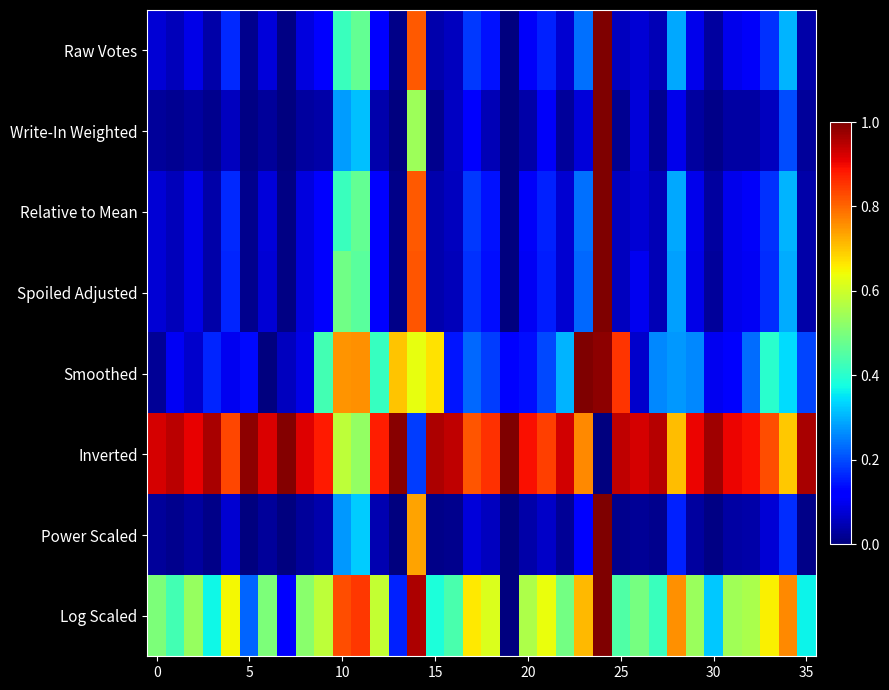

Count the number of data series in this chart.

8